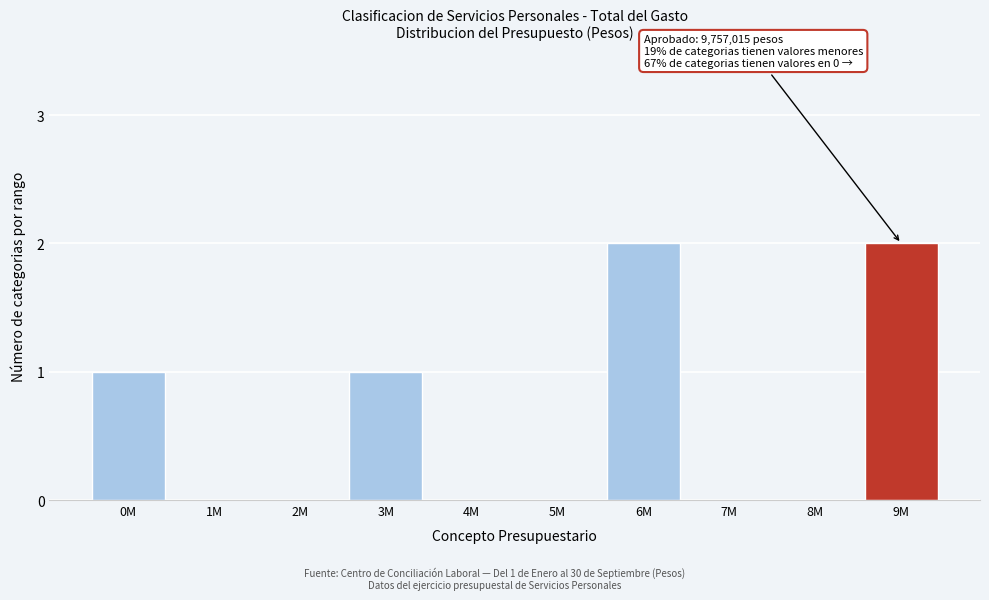

Reading left to right, list all the values displayed in this chart.

0M=1	1M=0	2M=0	3M=1	4M=0	5M=0	6M=2	7M=0	8M=0	9M=2